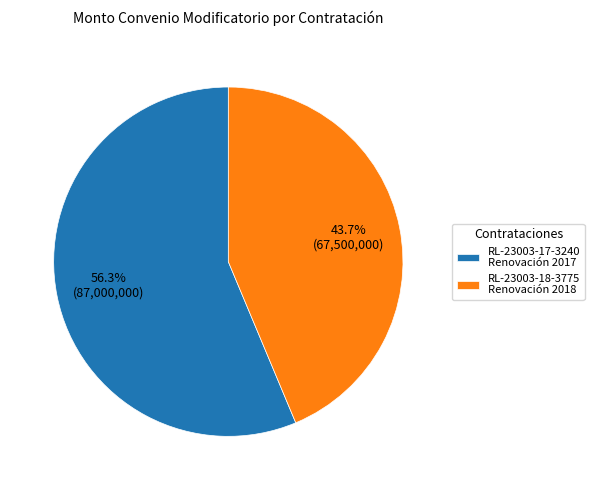

Between RL-23003-17-3240 Renovación 2017 and RL-23003-18-3775 Renovación 2018, which is larger?

RL-23003-17-3240 Renovación 2017